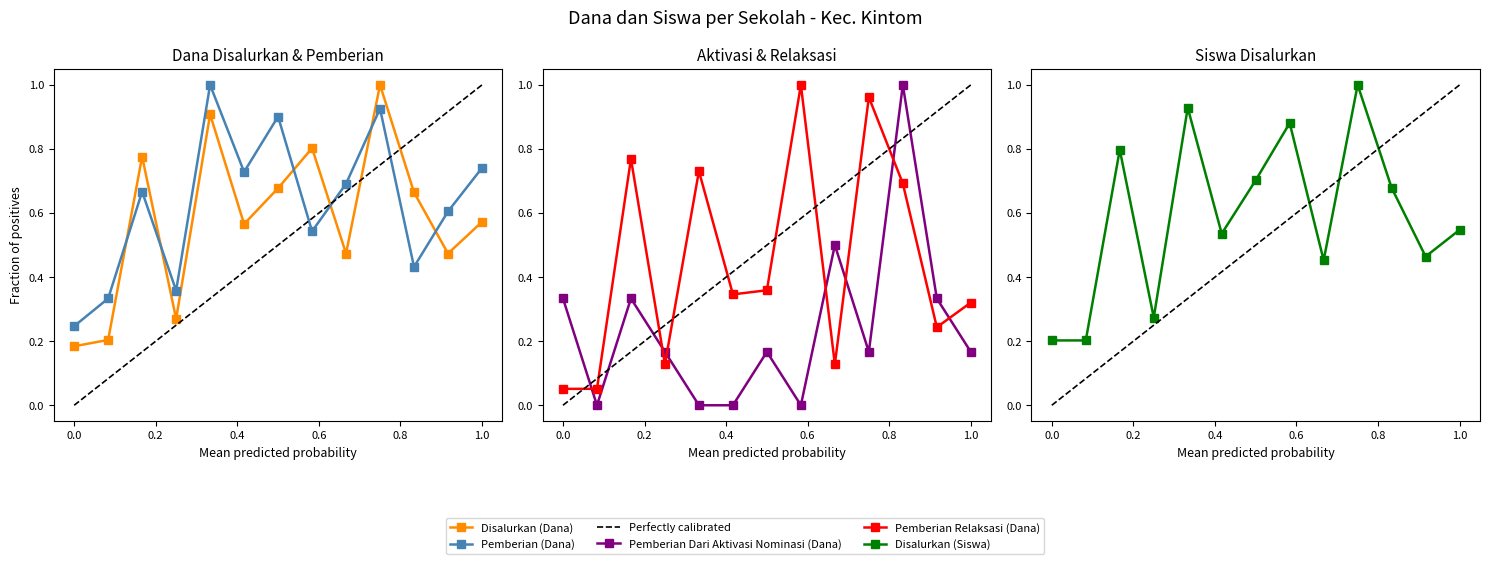

True or false: Pemberian Relaksasi (Dana) and Pemberian (Dana) intersect in this chart.

True